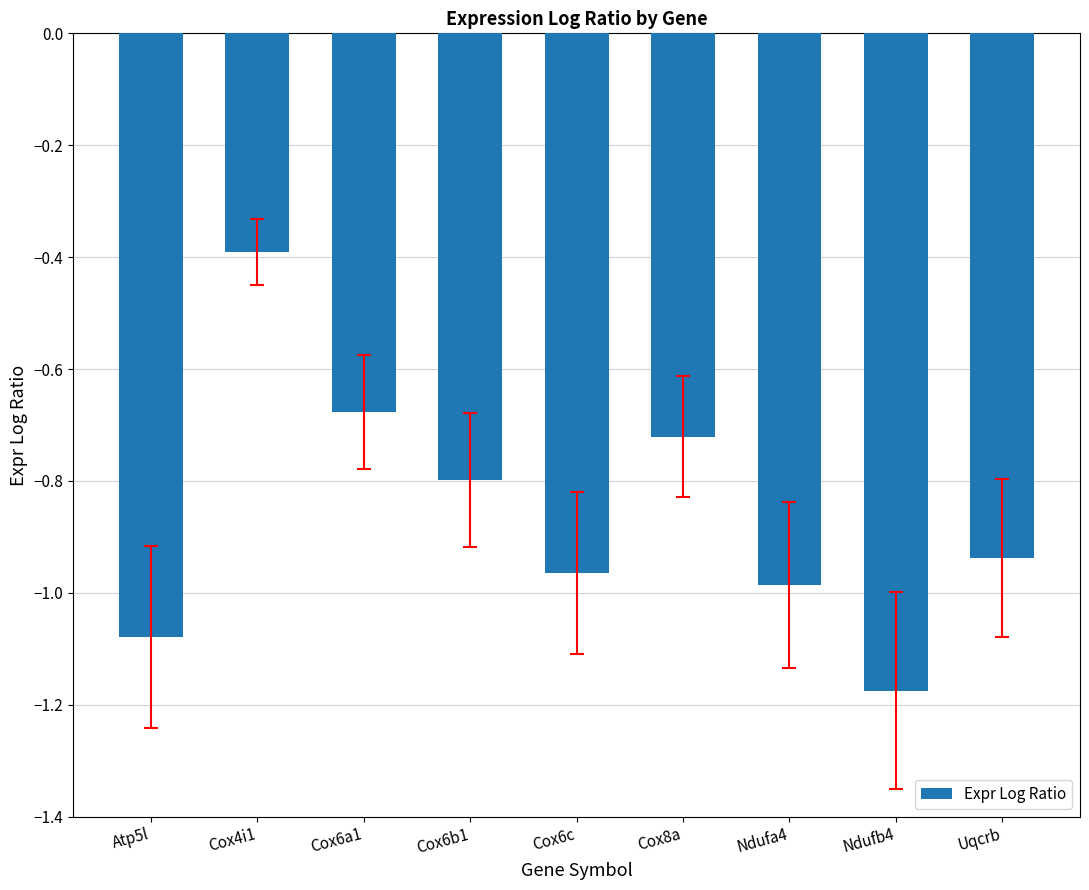

What is the difference between the maximum and minimum values?

0.8